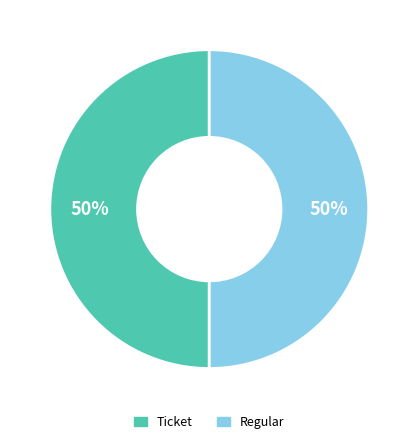

The Ticket slice represents 45% of the pie. True or false?

False